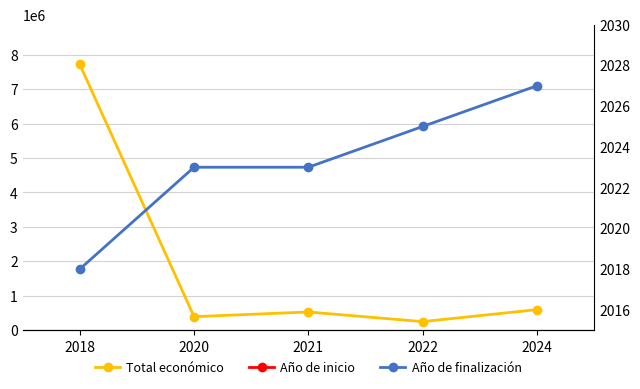

Which label corresponds to the largest value in the chart?

2018